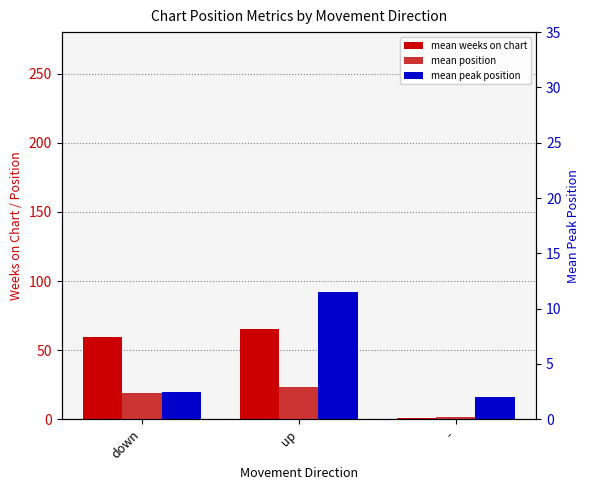

List the labels in order of mean position value, largest first.

up, down, -